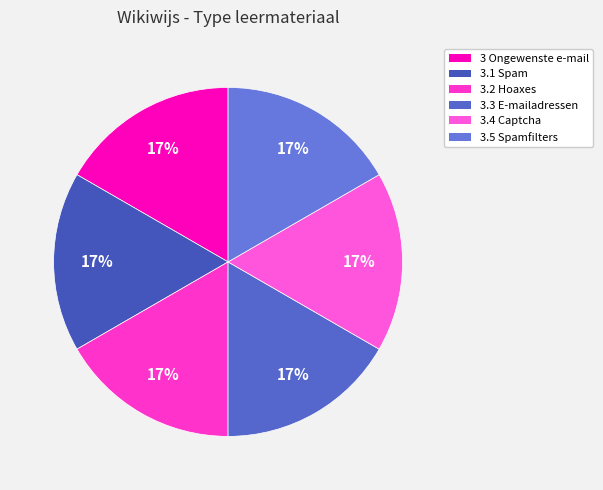

How many slices are in this pie chart?

6